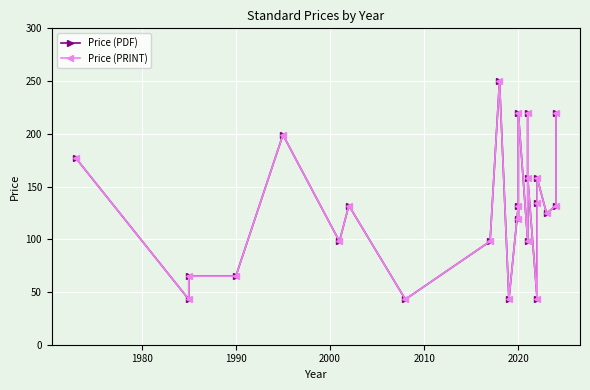

What is the smallest value displayed?

43.0